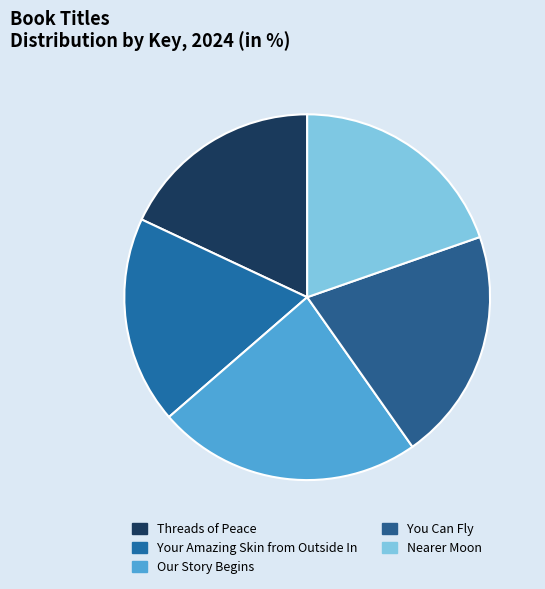

To the nearest percent, what is the difference between the Nearer Moon and Threads of Peace slice percentages?

2%